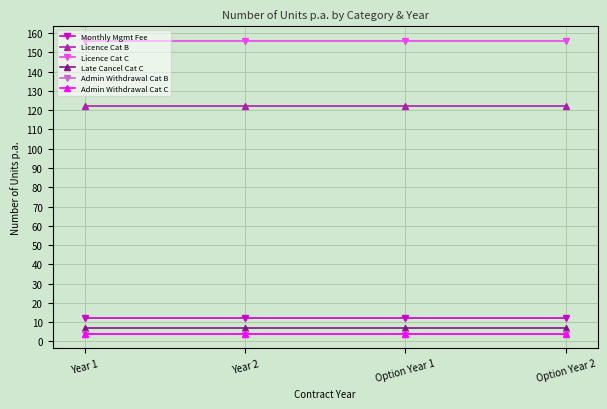

Is this an area chart (filled region under the line)?

No